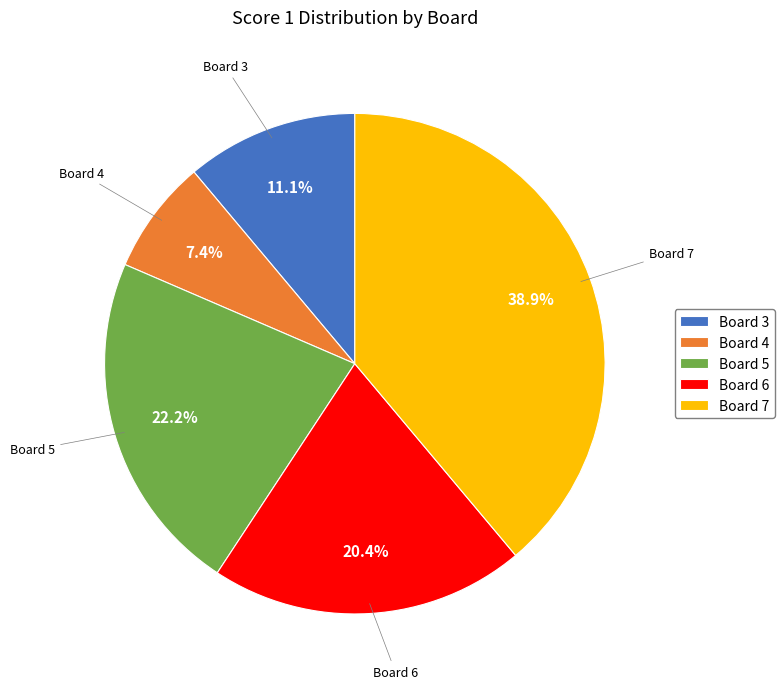

Is Board 7 the majority of the pie?

No